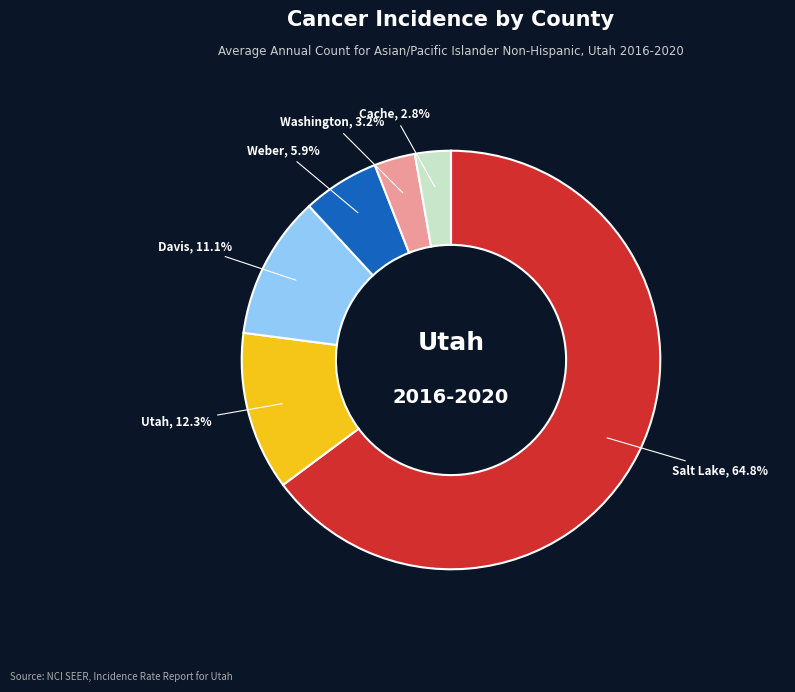

How many slices are in this pie chart?

6